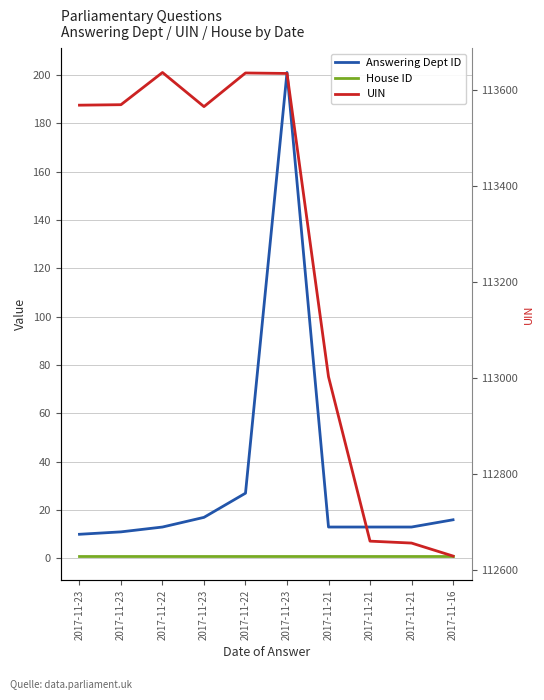

Reading left to right, what are all the values shown in this chart?

Answering Dept ID: 10	11	13	17	27	201	13	13	13	16
House ID: 1	1	1	1	1	1	1	1	1	1
UIN: 113568	113569	113636	113565	113635	113634	113003	112661	112657	112630